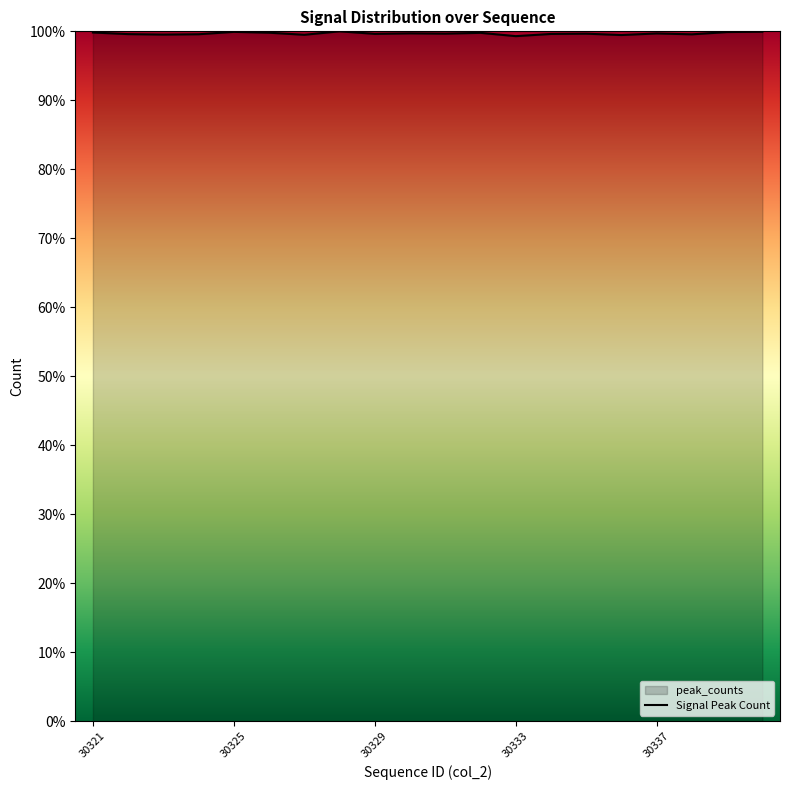

The value at 30325 is 99.9. True or false?

True